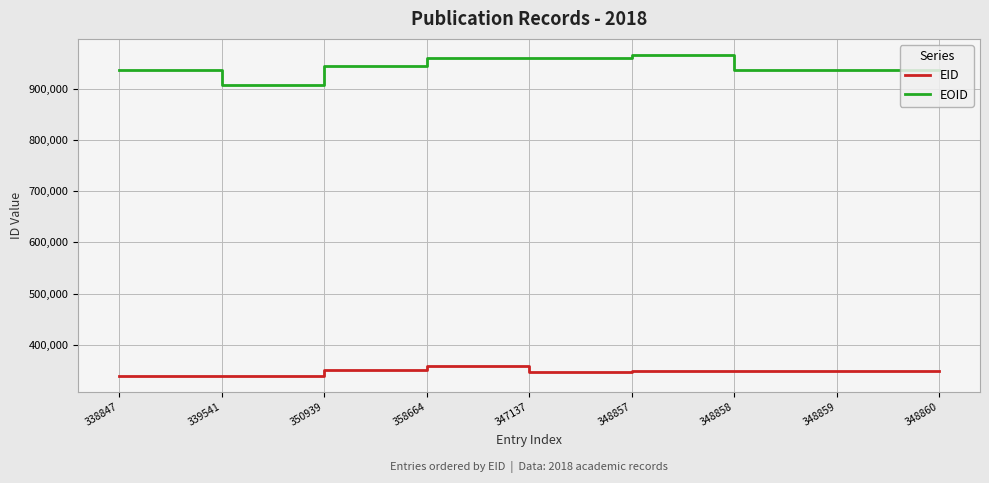

True or false: EID has a value of 347137 at 347137.

True